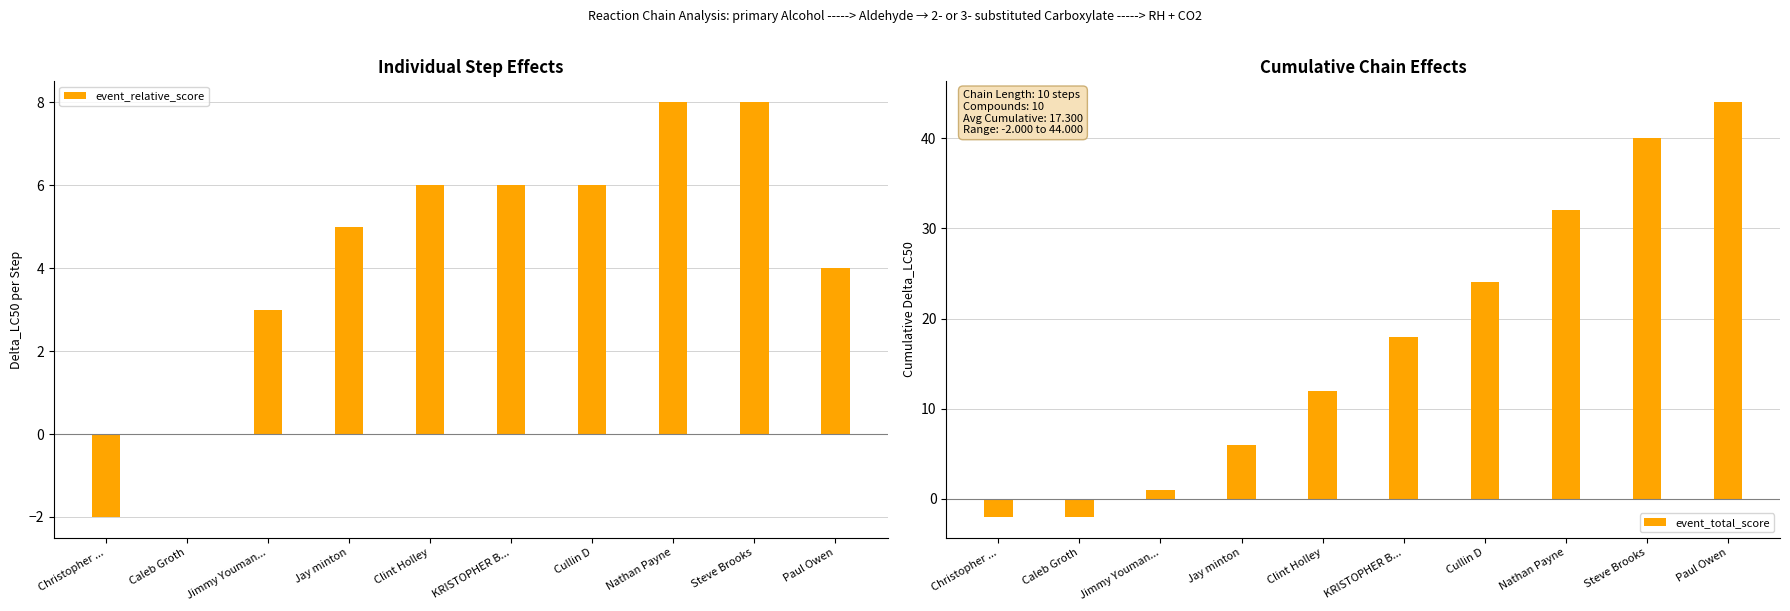

Are the bars horizontal?

No